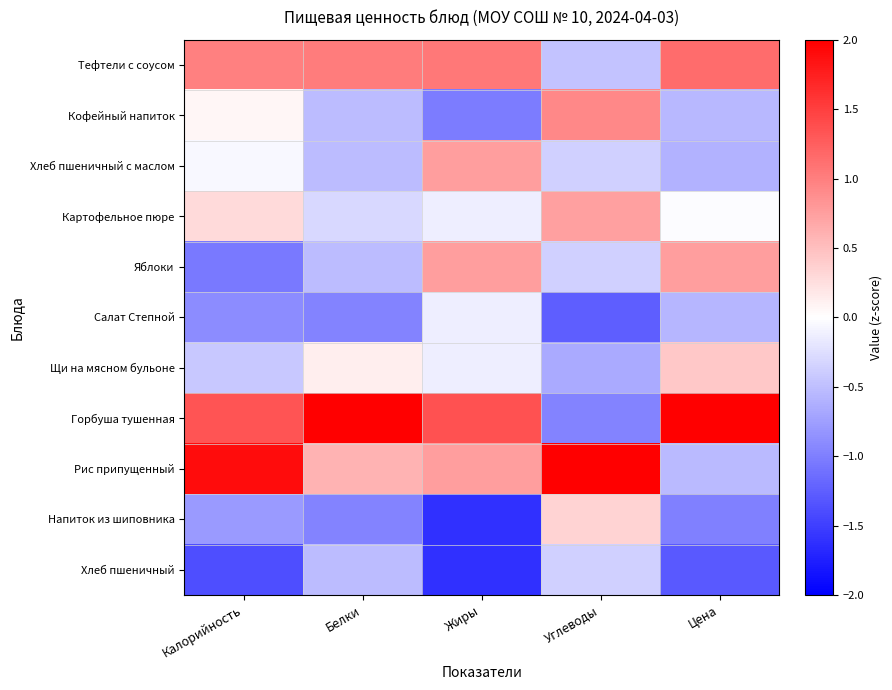

Reading left to right, what are all the values shown in this chart?

Тефтели с соусом: Калорийность=1.0	Белки=1.0	Жиры=1.1	Углеводы=-0.5	Цена=1.1
Кофейный напиток: Калорийность=0.1	Белки=-0.5	Жиры=-1.0	Углеводы=0.9	Цена=-0.6
Хлеб пшеничный с маслом: Калорийность=-0.0	Белки=-0.5	Жиры=0.8	Углеводы=-0.4	Цена=-0.6
Картофельное пюре: Калорийность=0.3	Белки=-0.3	Жиры=-0.1	Углеводы=0.7	Цена=-0.0
Яблоки: Калорийность=-1.0	Белки=-0.5	Жиры=0.8	Углеводы=-0.4	Цена=0.8
Салат Степной: Калорийность=-0.9	Белки=-1.0	Жиры=-0.1	Углеводы=-1.3	Цена=-0.6
Щи на мясном бульоне: Калорийность=-0.4	Белки=0.1	Жиры=-0.1	Углеводы=-0.7	Цена=0.4
Горбуша тушенная: Калорийность=1.3	Белки=2.6	Жиры=1.3	Углеводы=-1.0	Цена=2.2
Рис припущенный: Калорийность=1.9	Белки=0.6	Жиры=0.8	Углеводы=2.4	Цена=-0.5
Напиток из шиповника: Калорийность=-0.8	Белки=-1.0	Жиры=-1.6	Углеводы=0.3	Цена=-1.0
Хлеб пшеничный: Калорийность=-1.4	Белки=-0.5	Жиры=-1.6	Углеводы=-0.4	Цена=-1.3